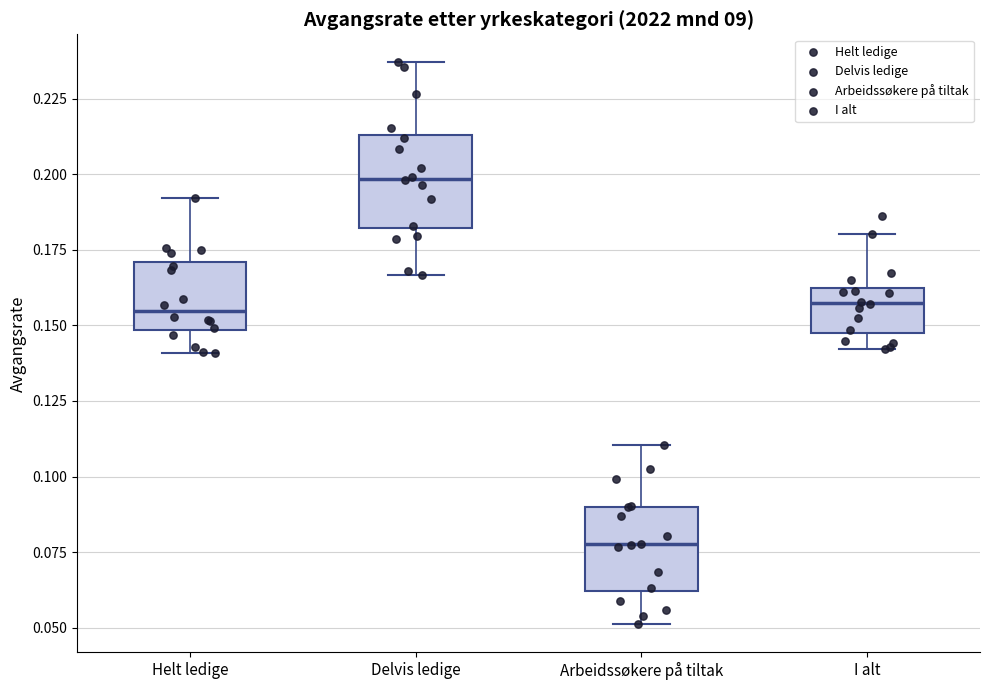

Where is the lower edge of the box for Delvis ledige on the y-axis? The values are not printed on the chart, so give them approximately, as read against the axis.

0.180